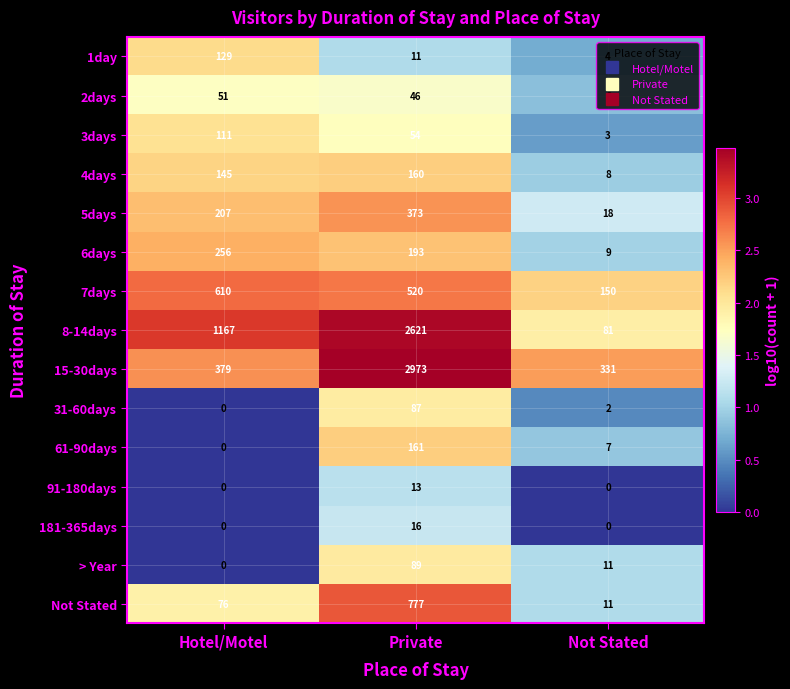

Which series has the largest total across all categories?

8-14days